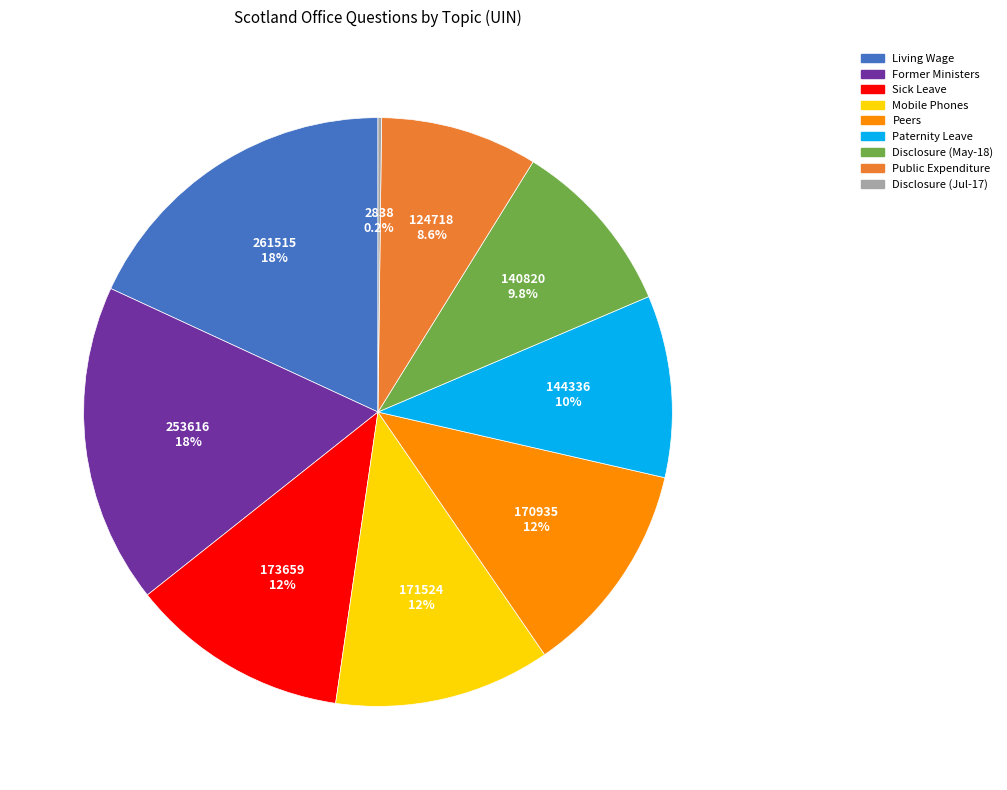

Is there any slice that represents more than half of the pie?

No